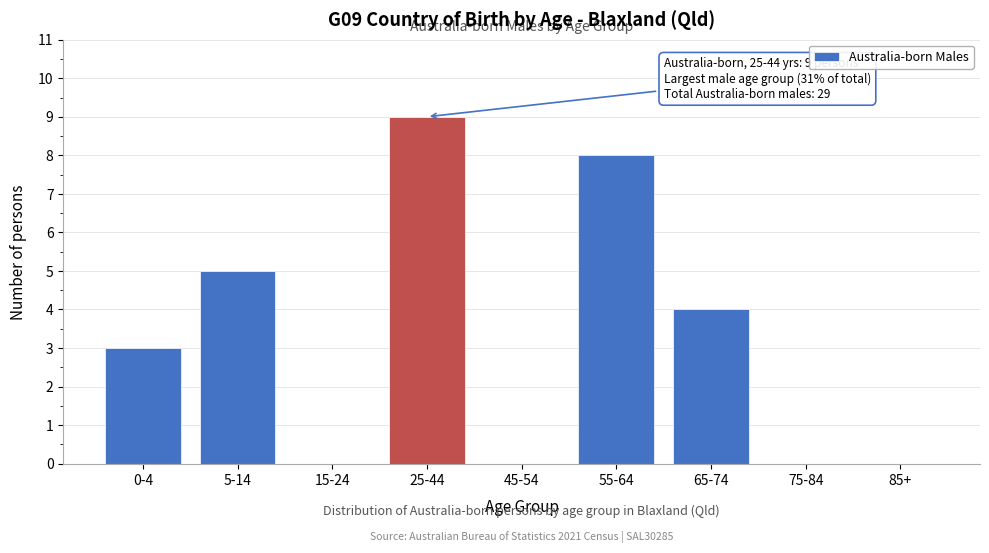

Reading right to left, what are all the values shown in this chart?

85+=0	75-84=0	65-74=4	55-64=8	45-54=0	25-44=9	15-24=0	5-14=5	0-4=3